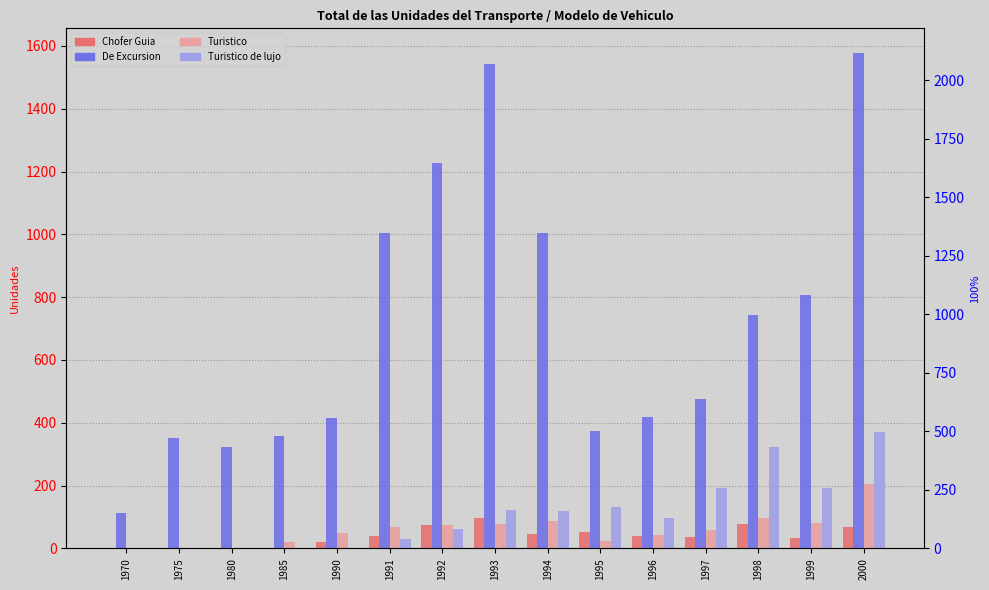

Where does the Turistico de lujo series first go above 97?

1993